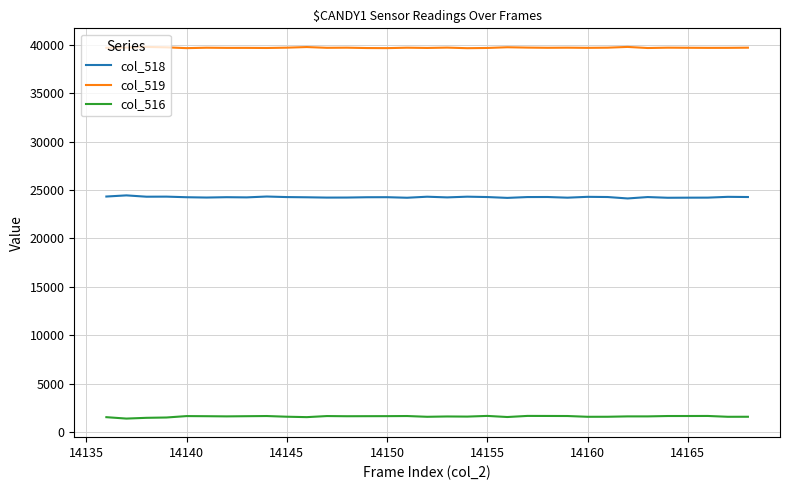

What is the minimum value shown in the chart?

1379